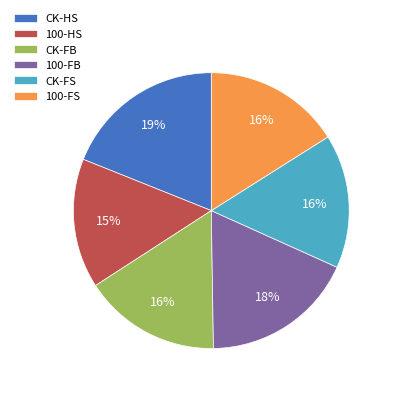

True or false: 100-FS accounts for 16% of the total.

True